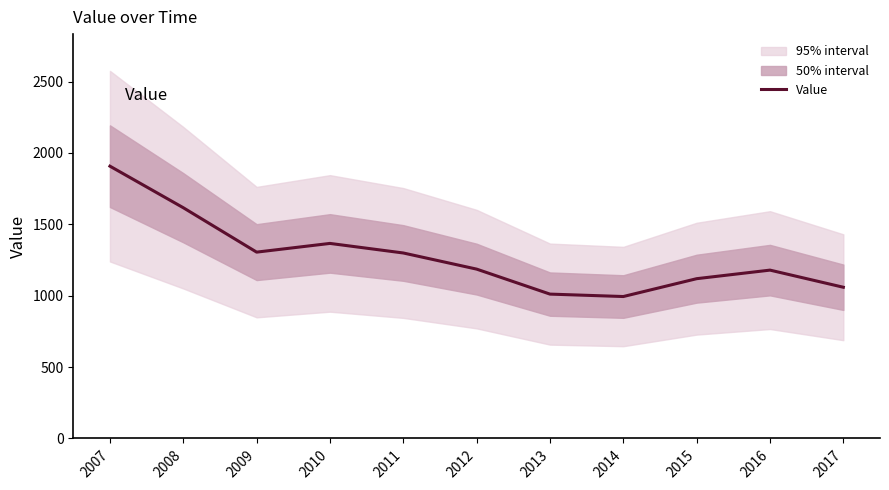

How many series are shown in this chart?

1